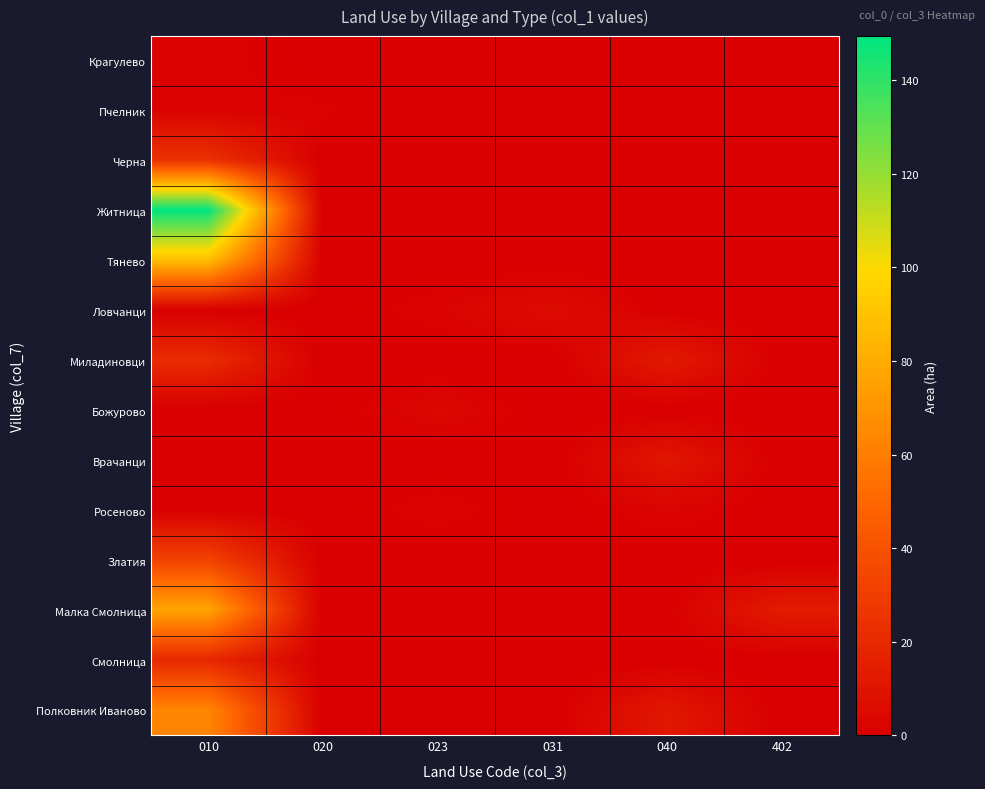

Rank the series by their maximum value, from highest to lowest.

Житница, Тянево, Малка Смолница, Полковник Иваново, Златия, Черна, Миладиновци, Смолница, Врачанци, Ловчанци, Божурово, Росеново, Крагулево, Пчелник